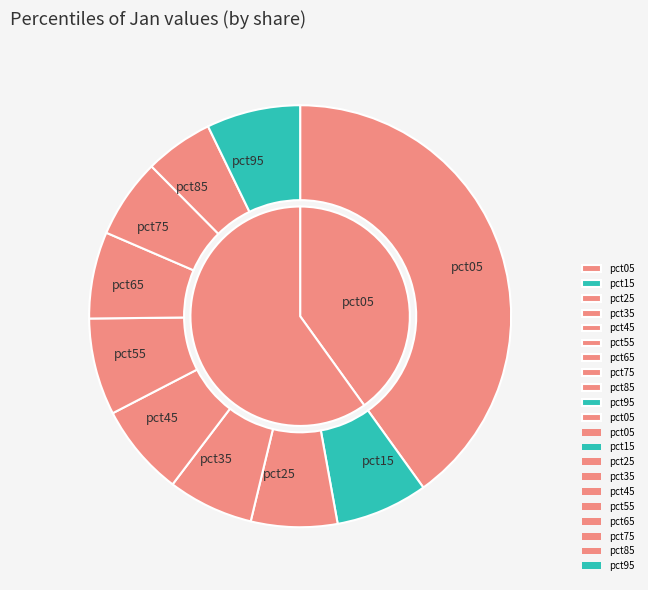

What percentage is NOT represented by pct75?

93.9%